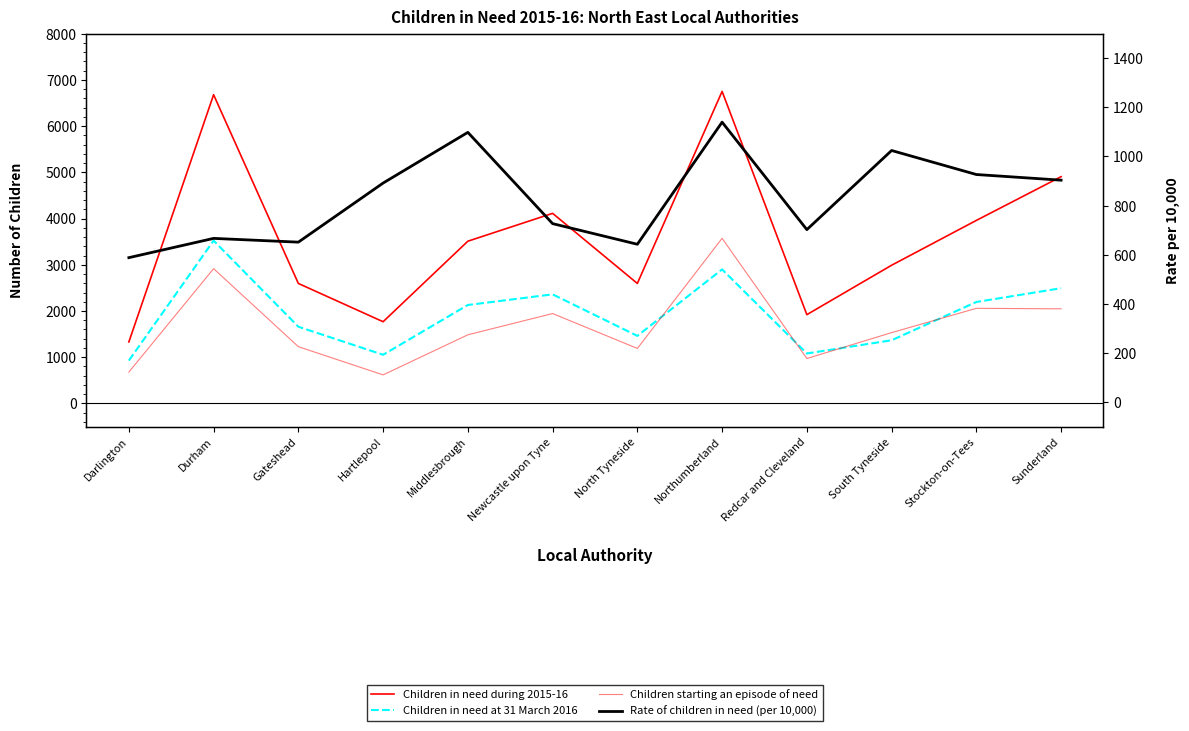

What is the difference between the Rate of children in need (per 10,000) values at Sunderland and Durham?

237.1